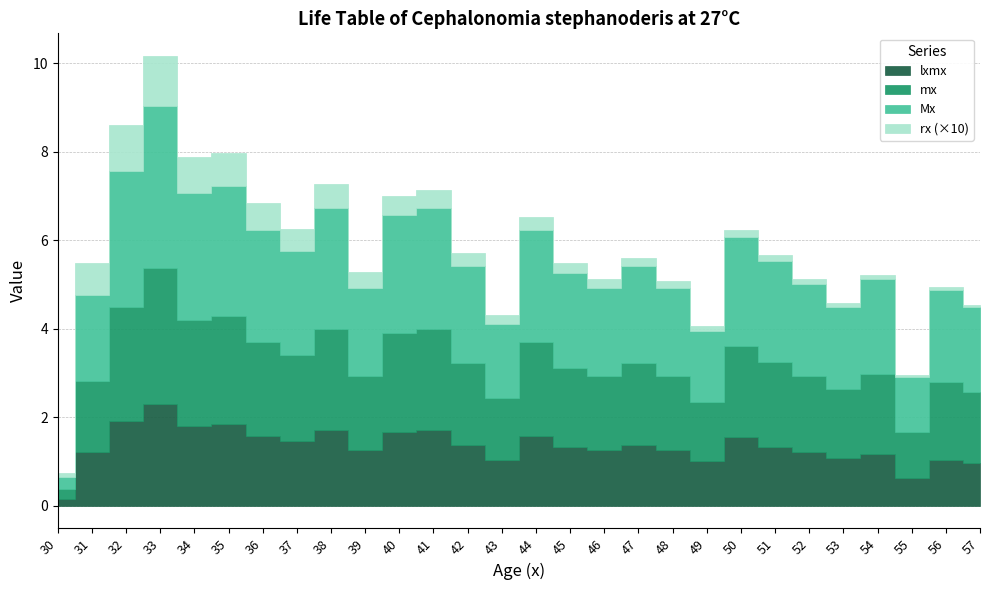

What is the lowest value of the lxmx series?

0.2